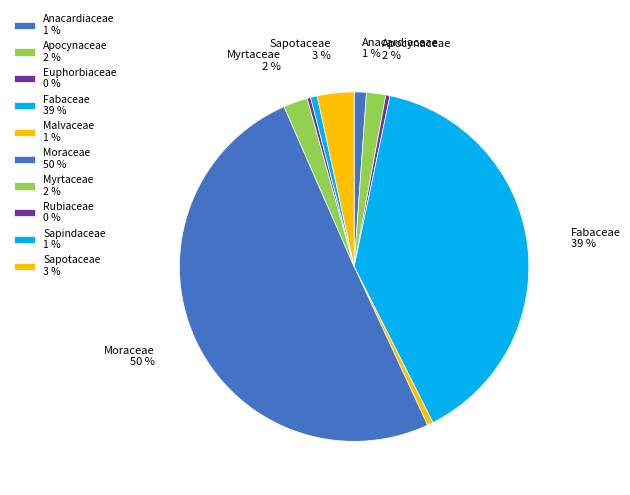

Count the number of slices in the pie.

10